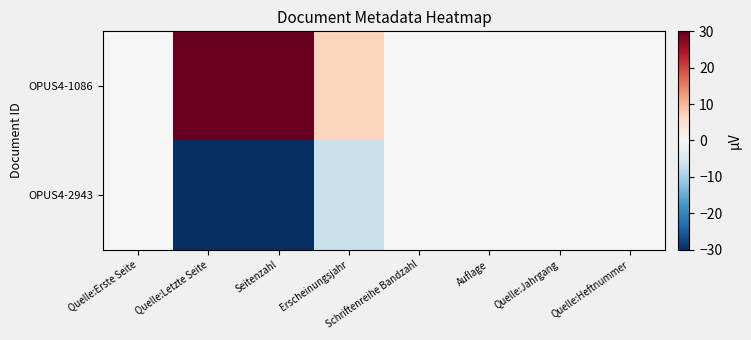

Between Quelle:Letzte Seite and Quelle:Heftnummer, which is larger?

Quelle:Letzte Seite